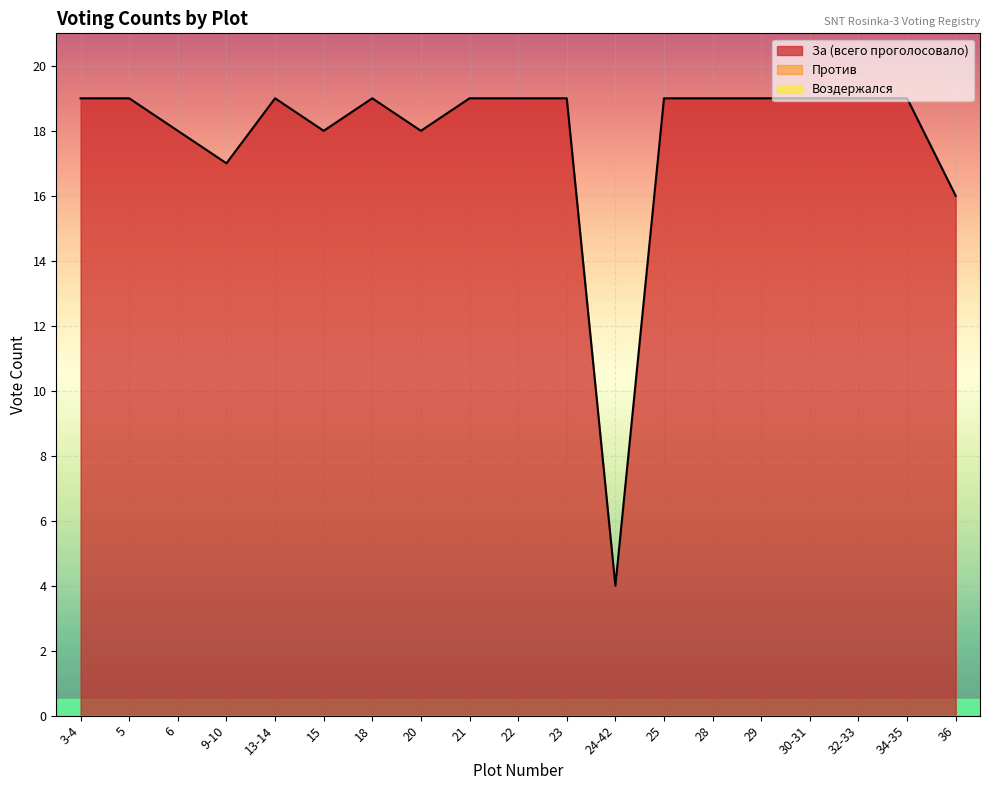

Between 34-35 and 22, which is larger?

34-35